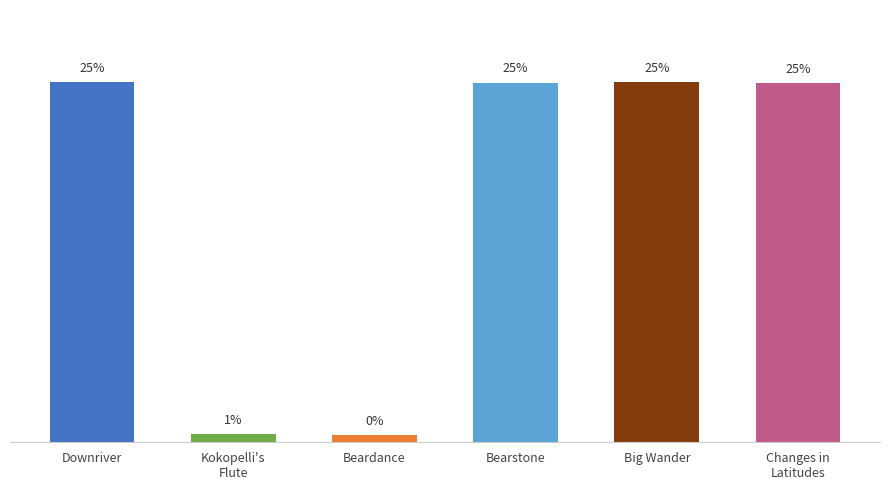

Does the chart contain any negative values?

No